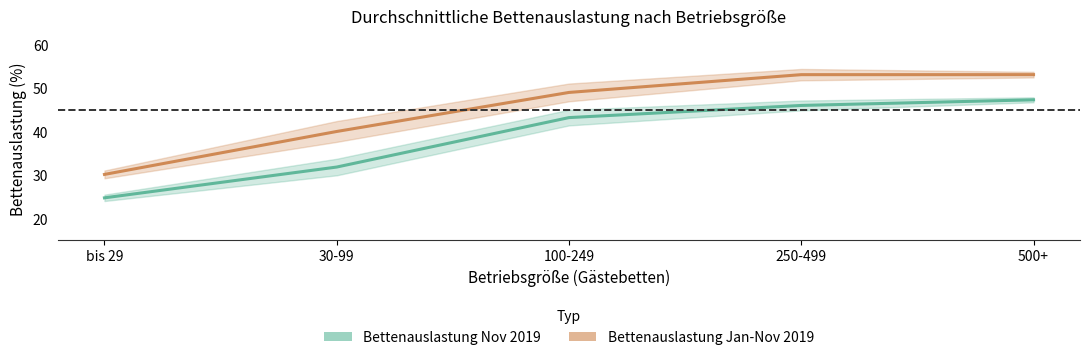

Which series has the widest spread of values?

Bettenauslastung Jan-Nov 2019